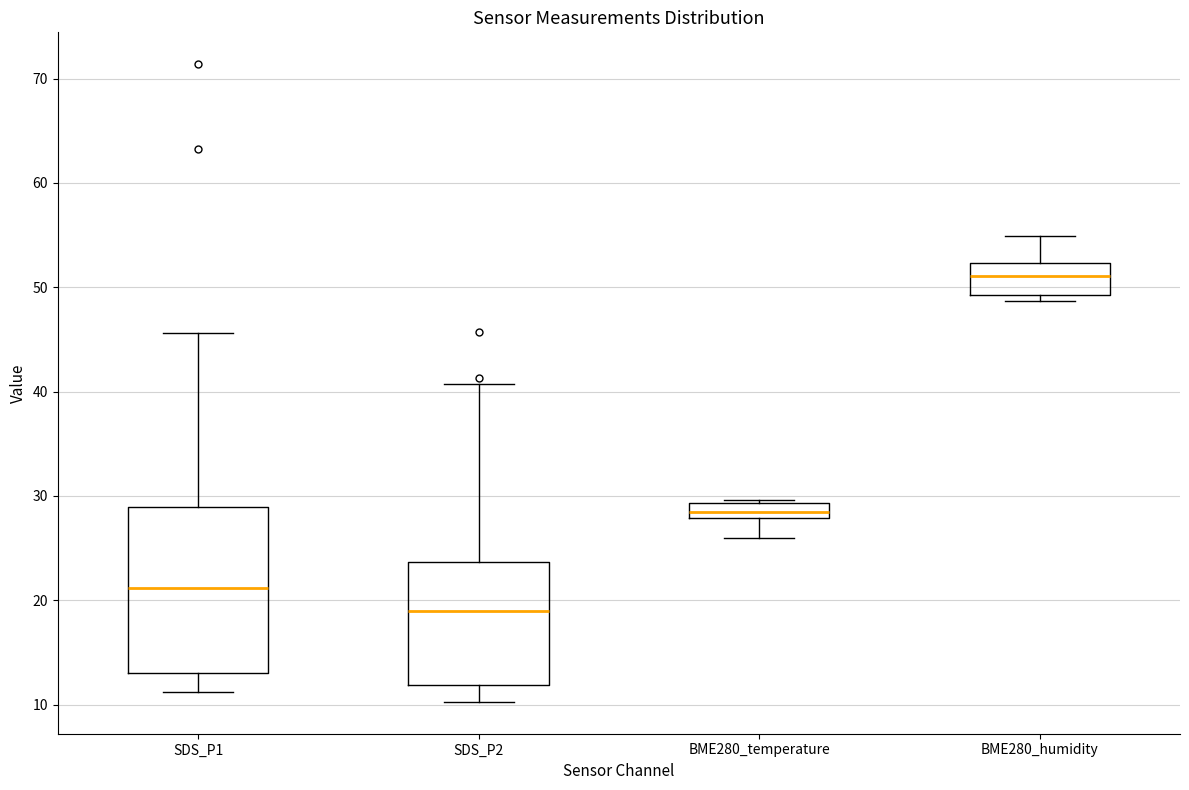

Where does the median line of the box for BME280_humidity sit on the y-axis? The values are not printed on the chart, so give them approximately, as read against the axis.

51